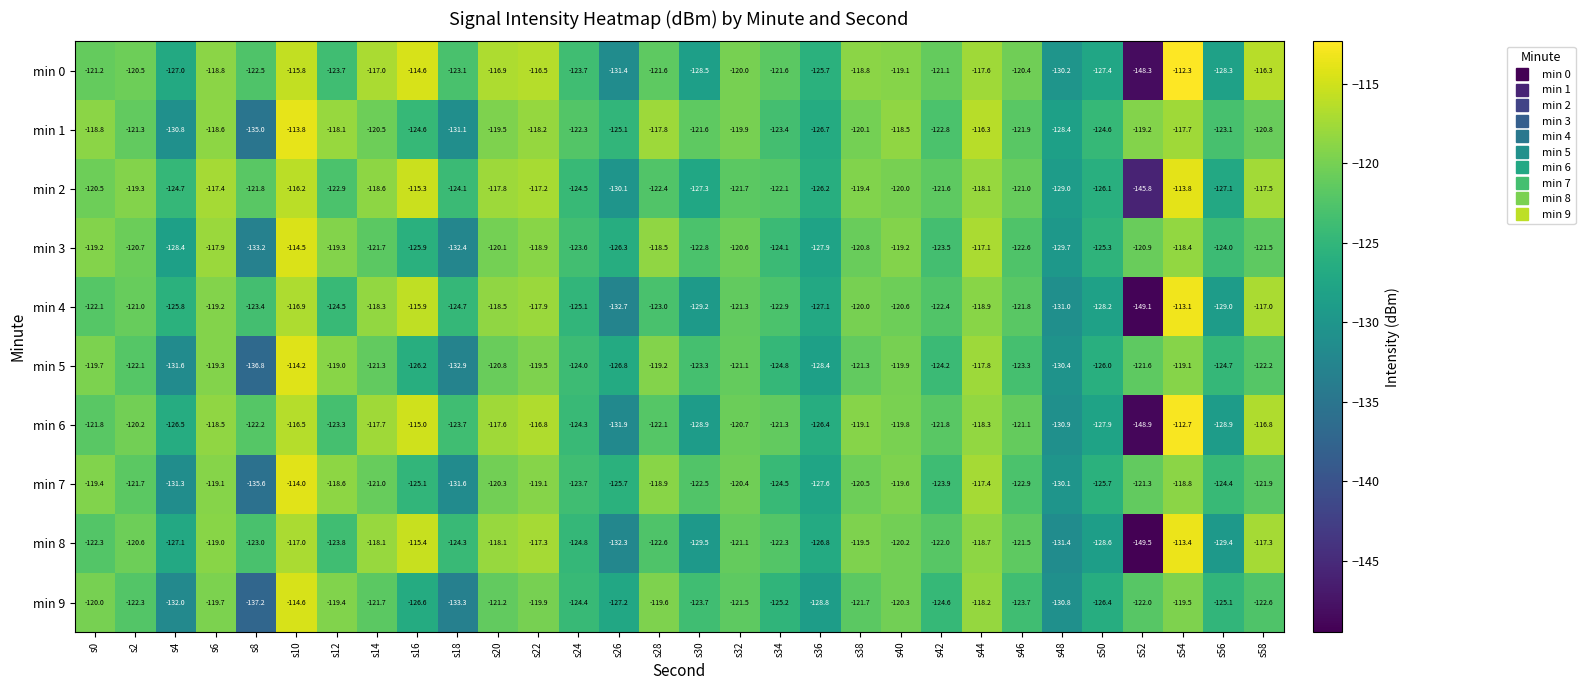

Where does the min 5 series first go above -122?

s0